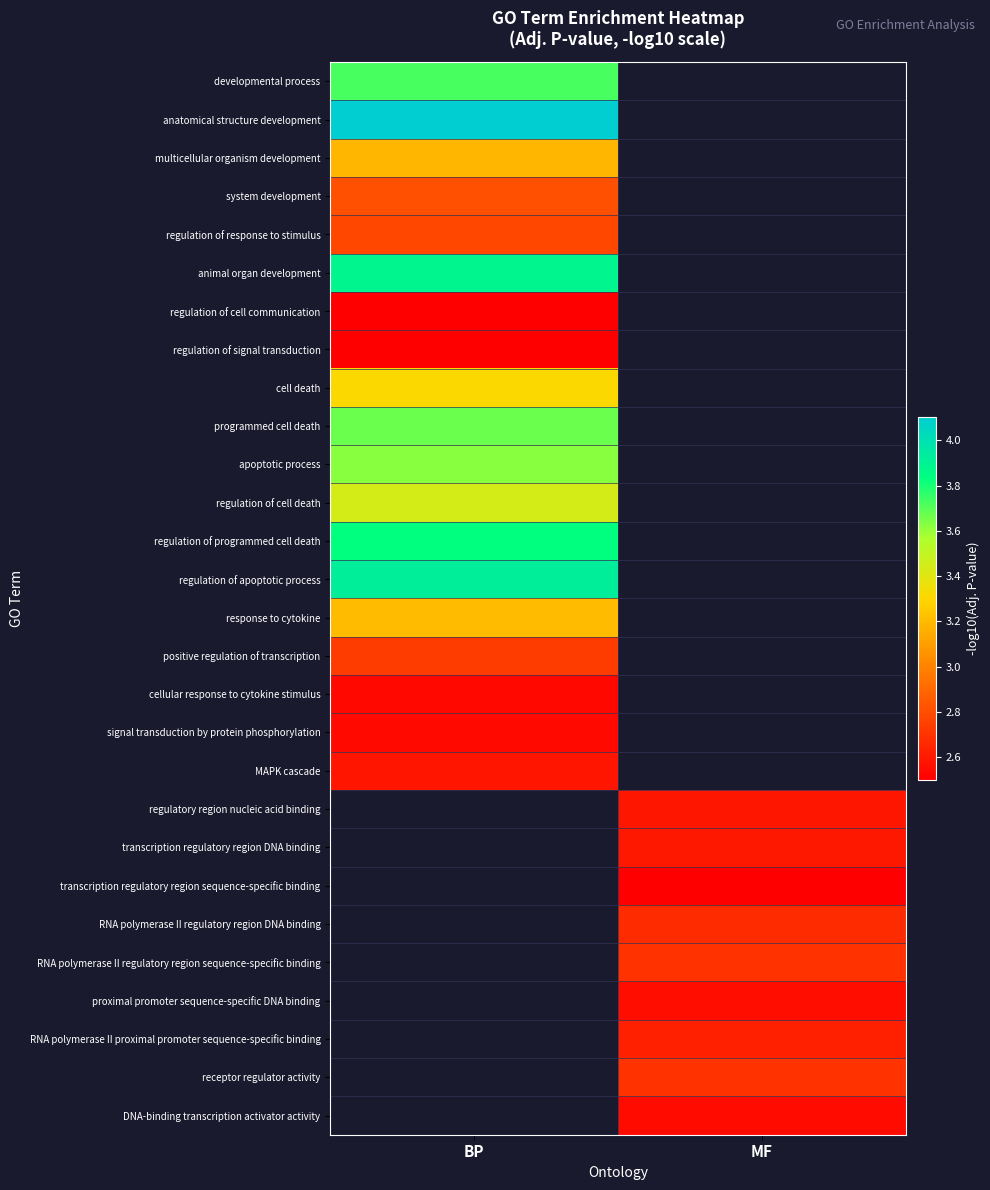

At which category does the chart reach its peak across all series?

BP